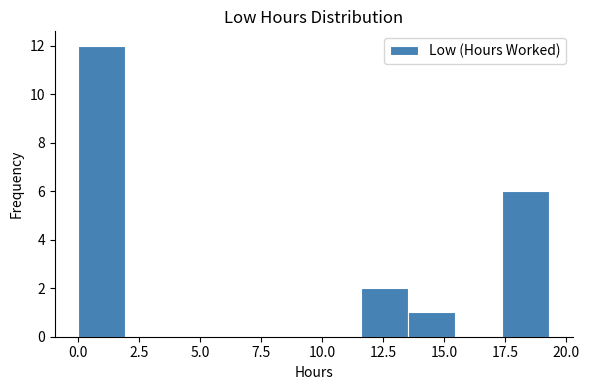

Read against the x-axis, roughly where is the centre of the tallest bar?

1.0